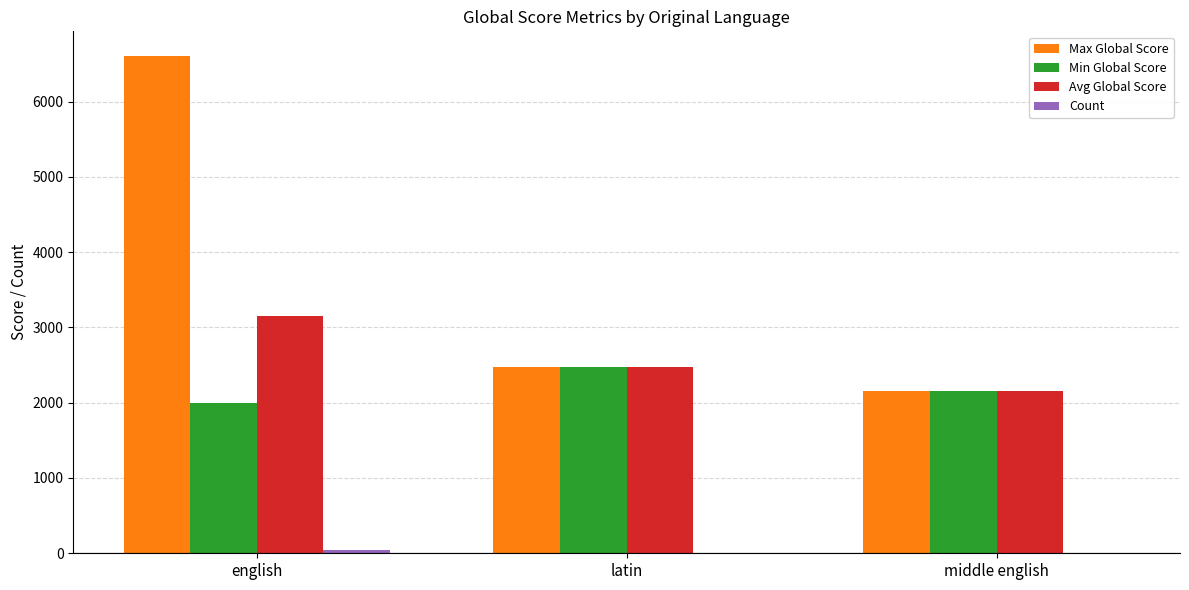

Which series has the largest total across all categories?

Max Global Score